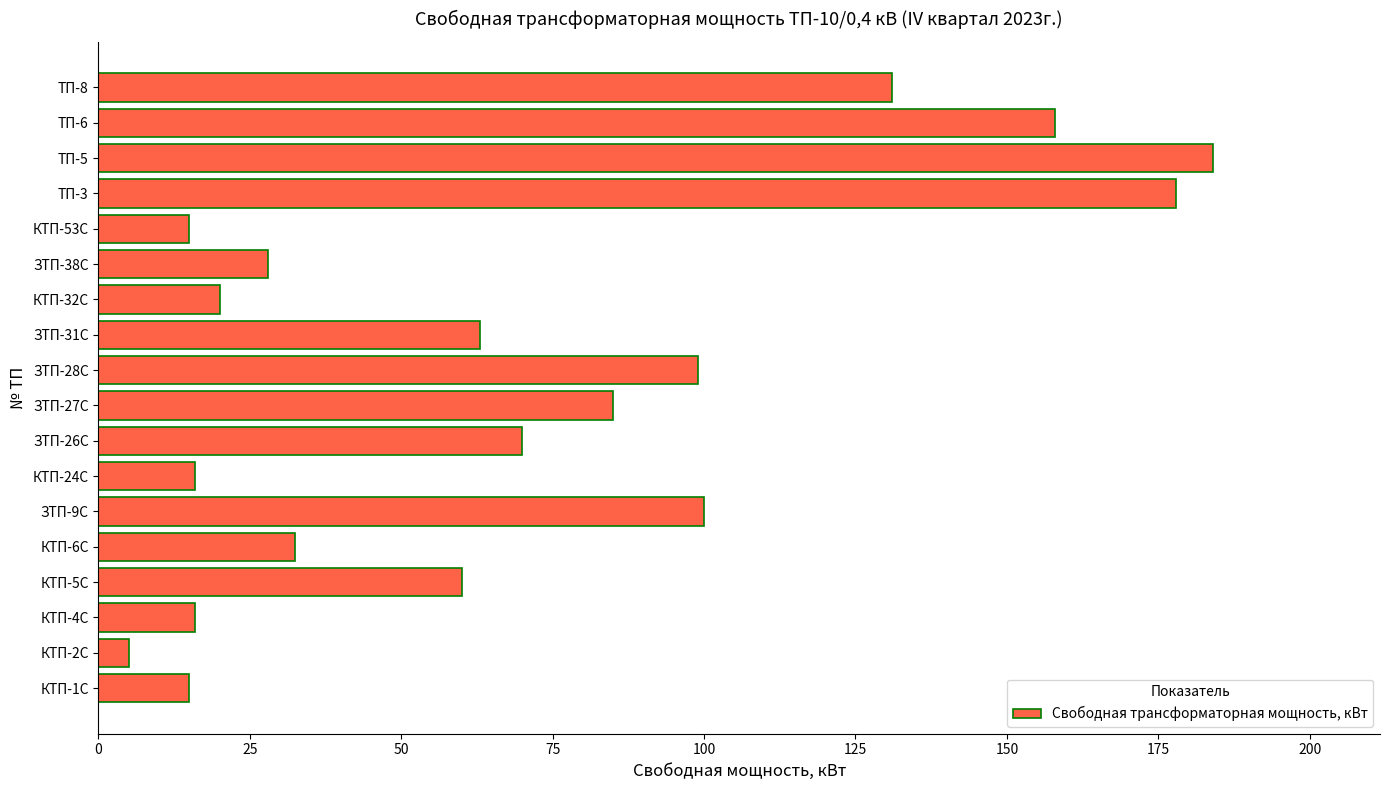

What is the difference between the values at ТП-8 and КТП-2С?

126.0